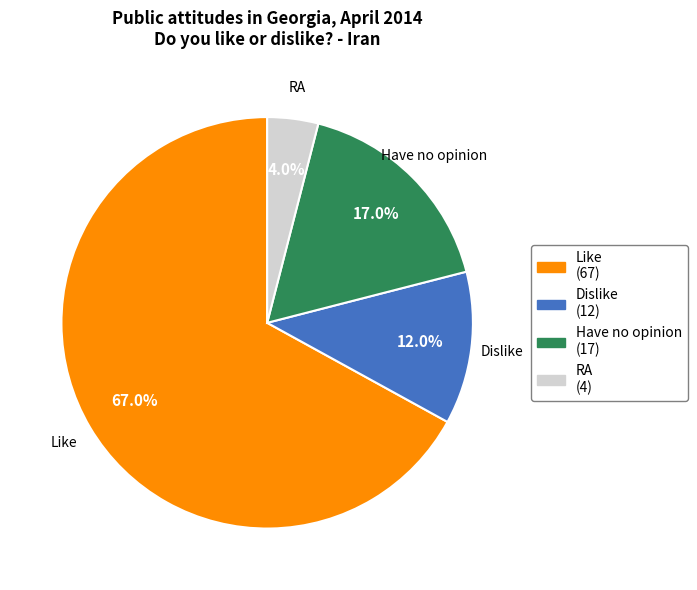

How many slices are in this pie chart?

4